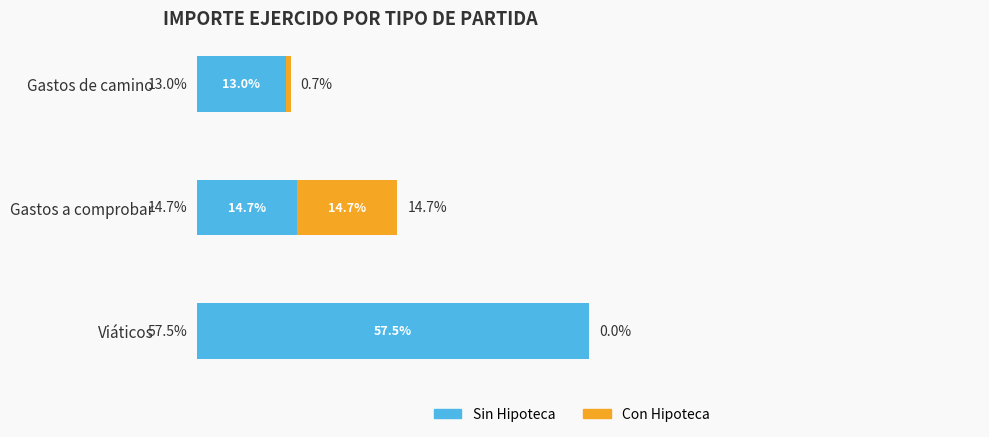

At which category is the sum across all series the highest?

Viáticos